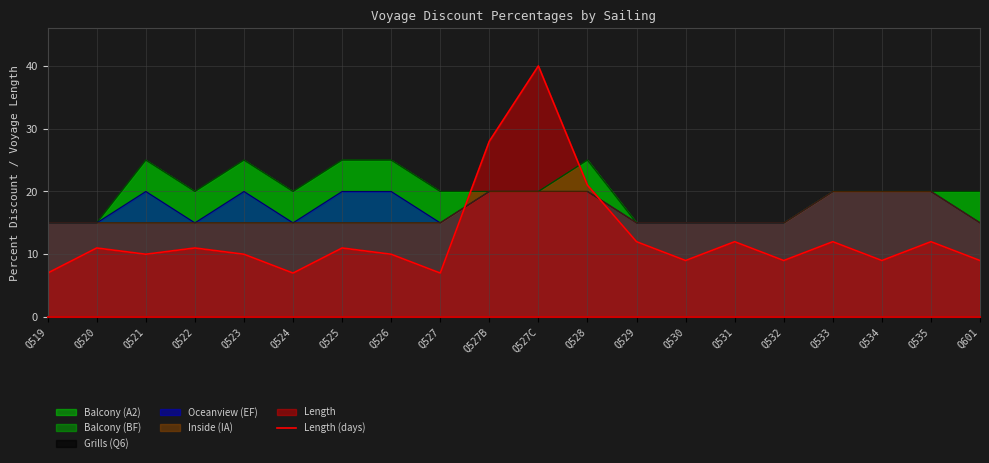

How many interior local peaks (higher than both neighbors) does the data have?

7